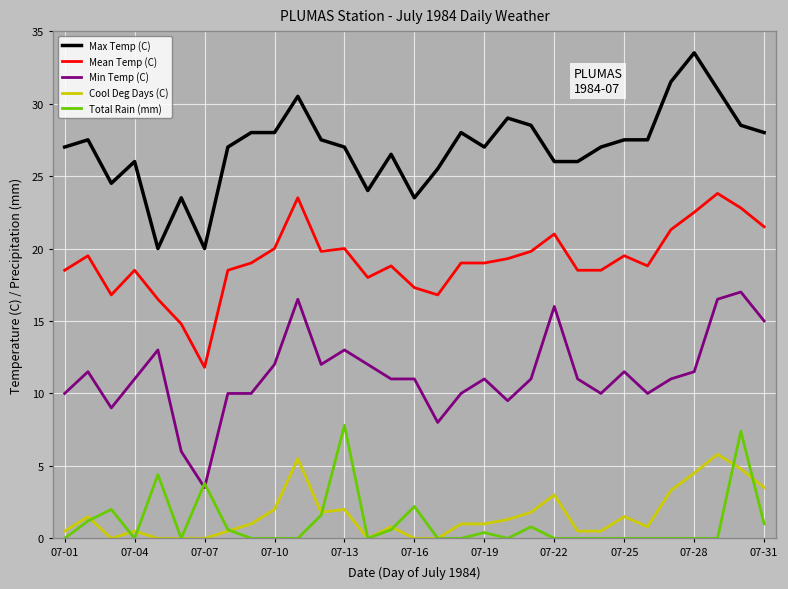

What is the greatest value displayed?

33.5